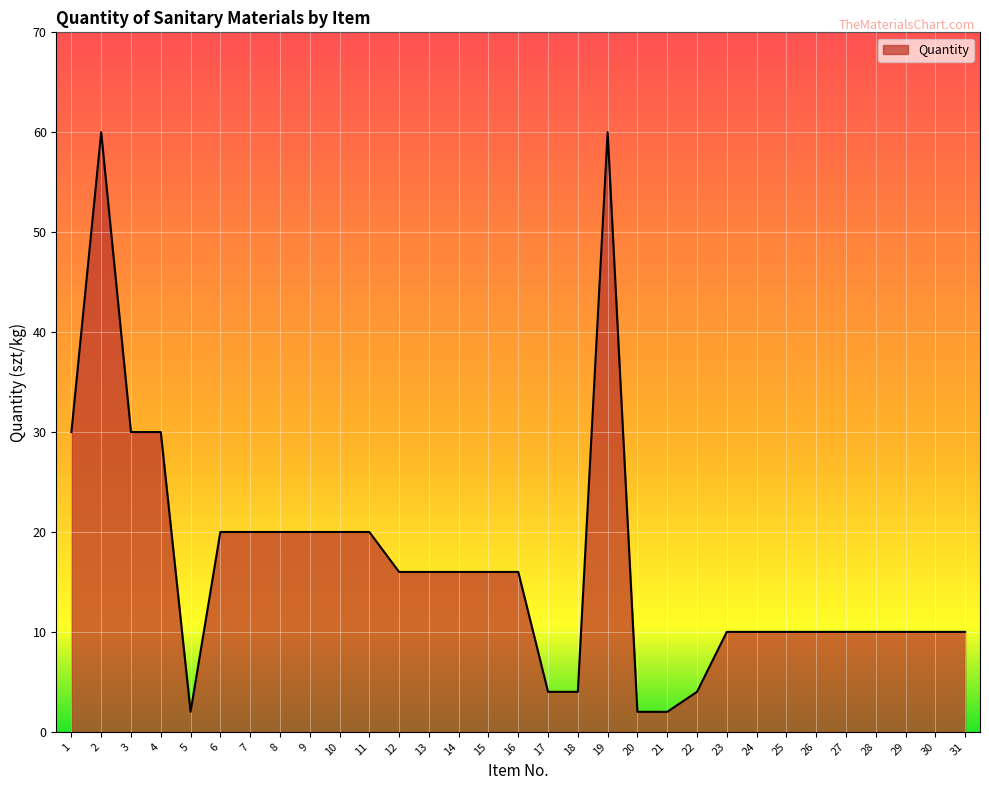

What is the ratio of the value at 12 to the value at 2?

0.3